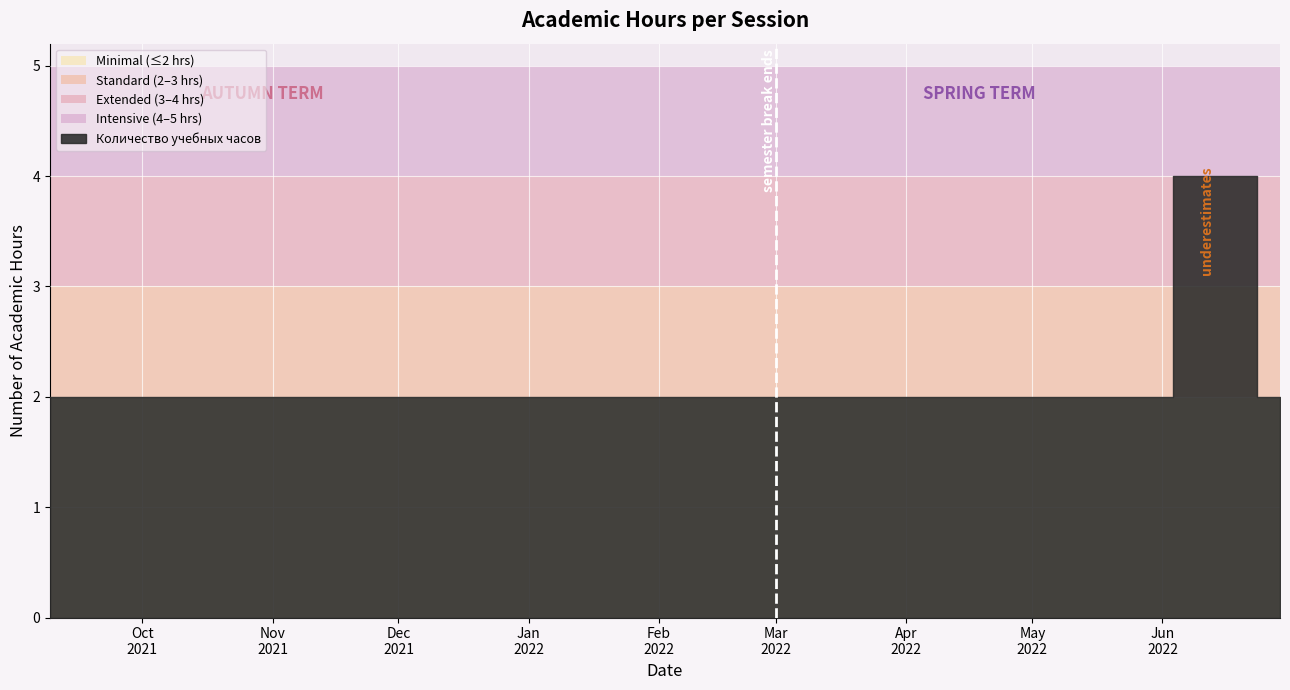

Between 07.06.2022 and 29.06.2022, which is larger?

07.06.2022